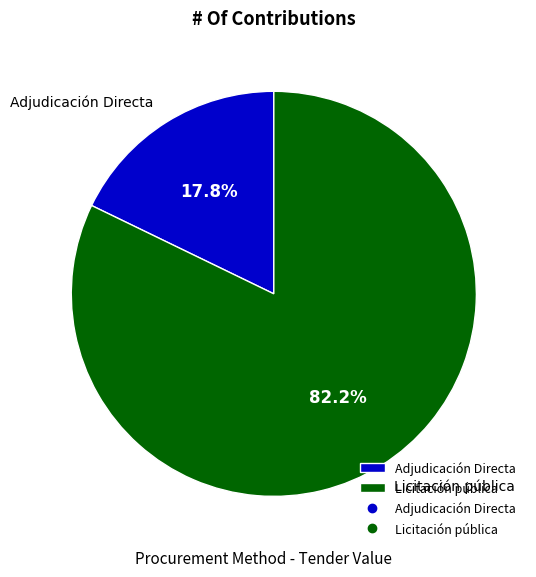

Is the sum of Adjudicación Directa and Licitación pública greater than half?

Yes